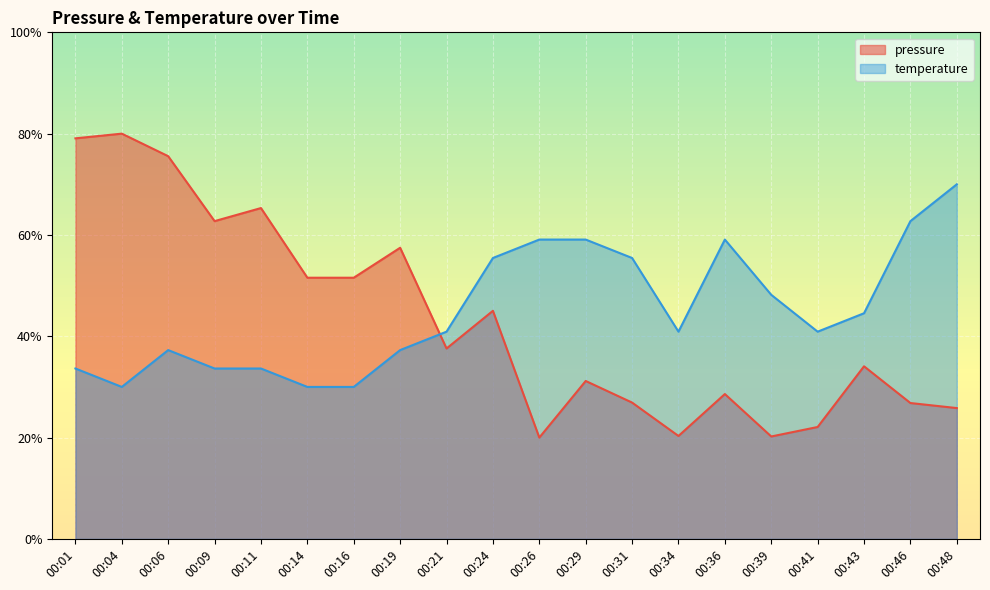

Between which two adjacent categories do pressure and temperature first intersect?

00:19 and 00:21